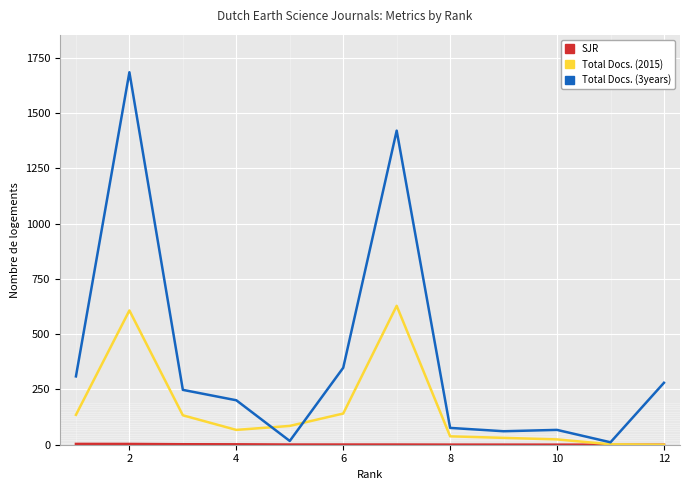

Which series has the largest total across all categories?

Total Docs. (3years)